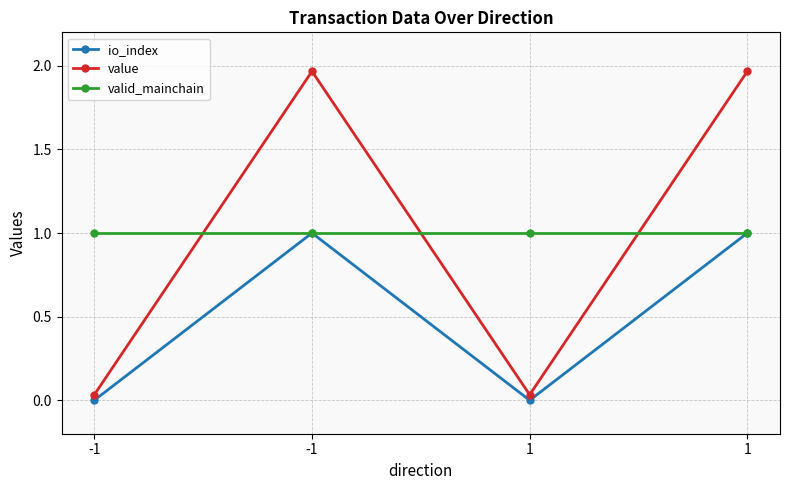

What is the sum of all io_index values?

2.0